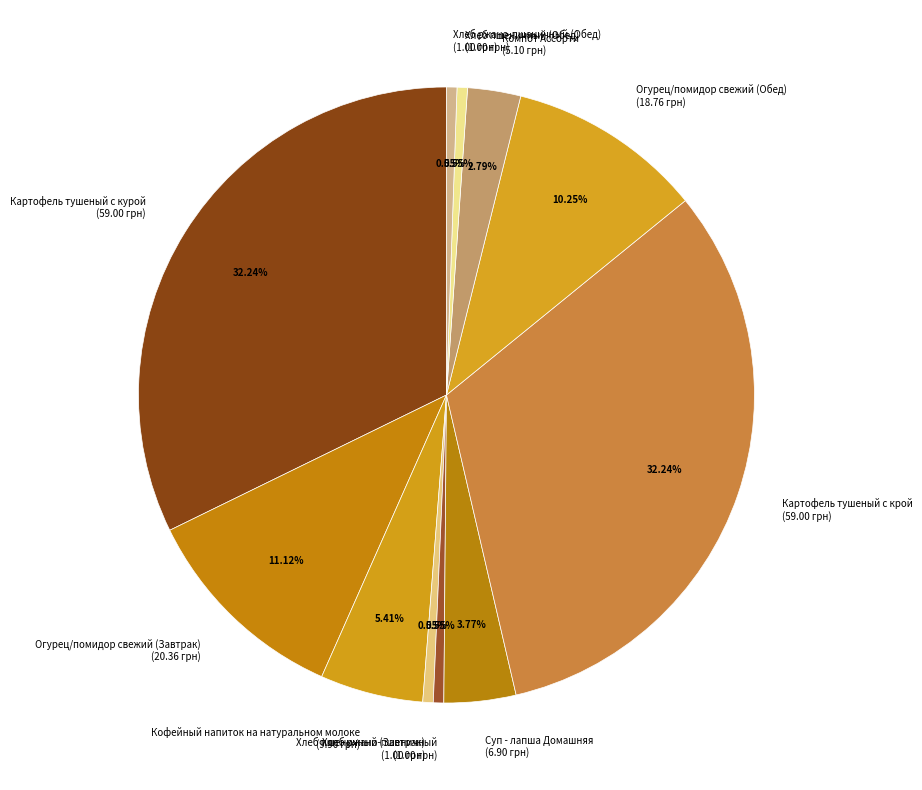

How many slices are in this pie chart?

11